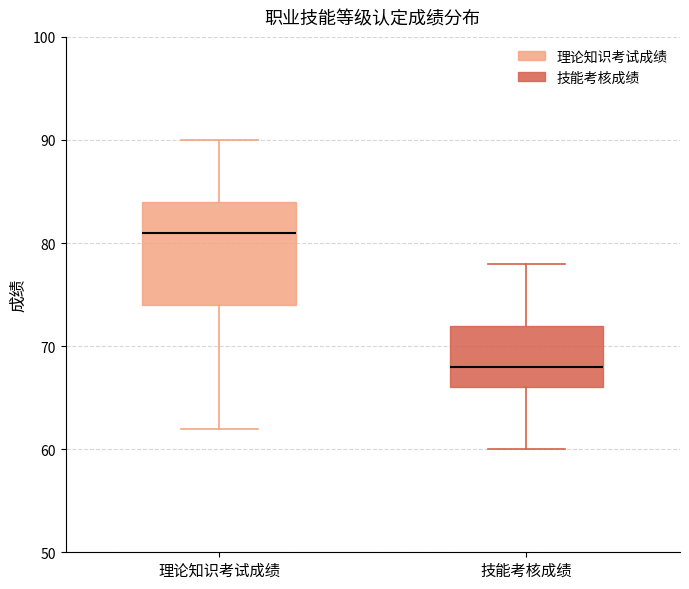

Which box is the tallest, from its lower edge to its upper edge?

理论知识考试成绩